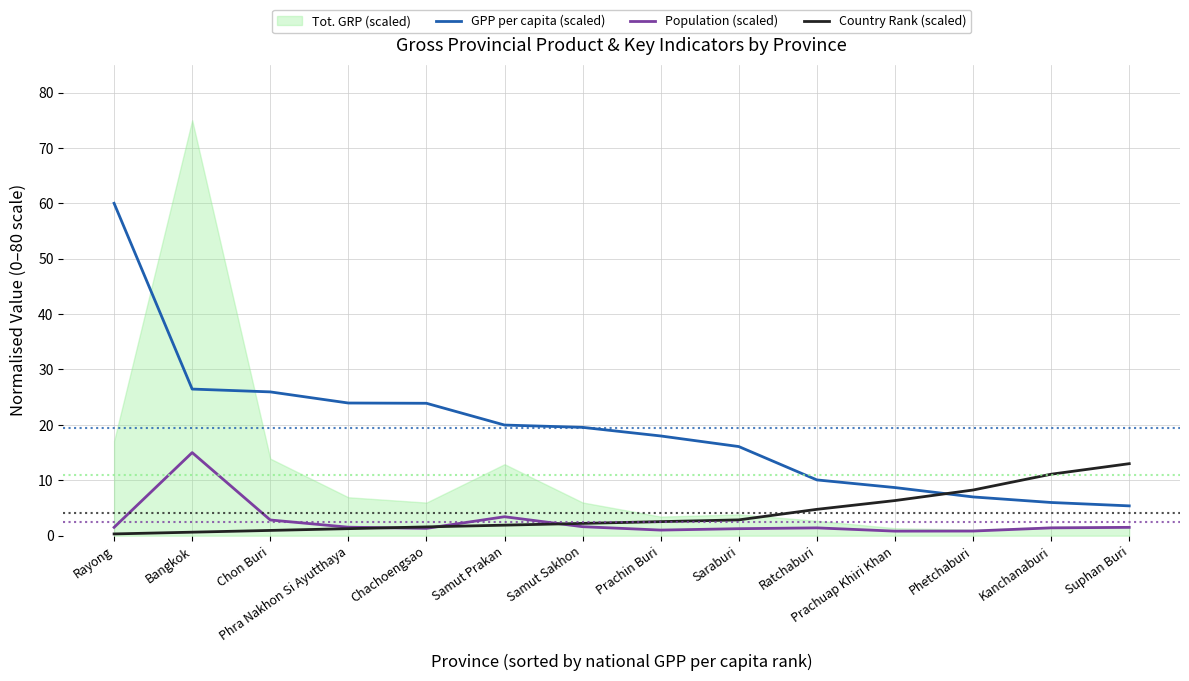

Between Ratchaburi and Prachin Buri, which is larger?

Prachin Buri